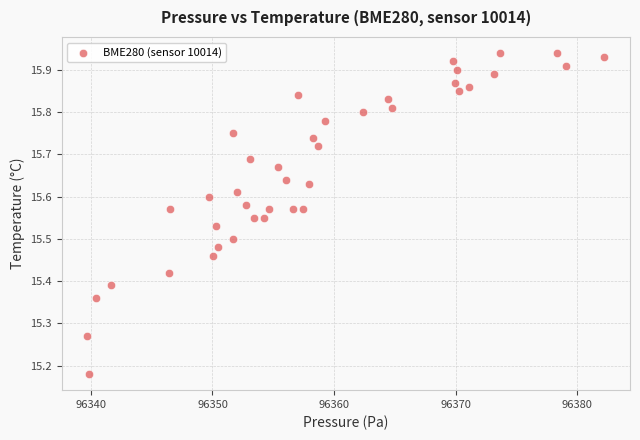

What is the range of Y values (max minus min)?

0.8